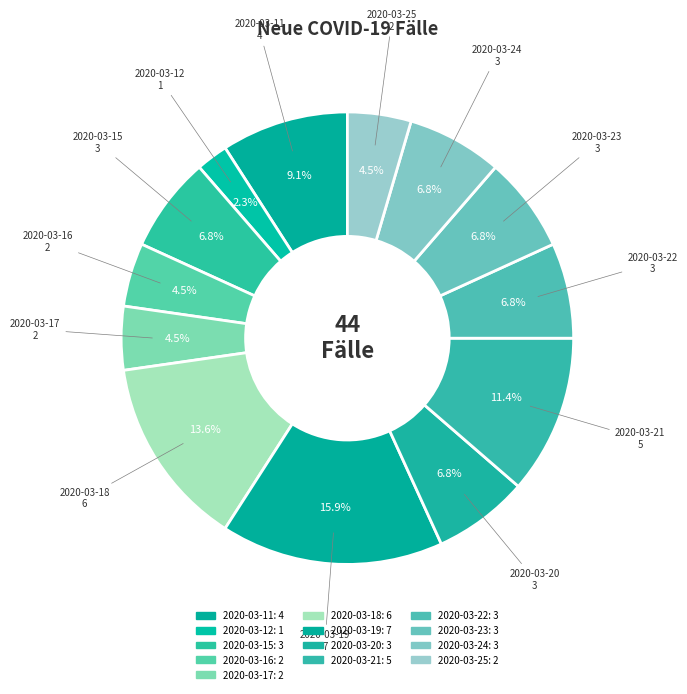

How many segments does this pie chart have?

13